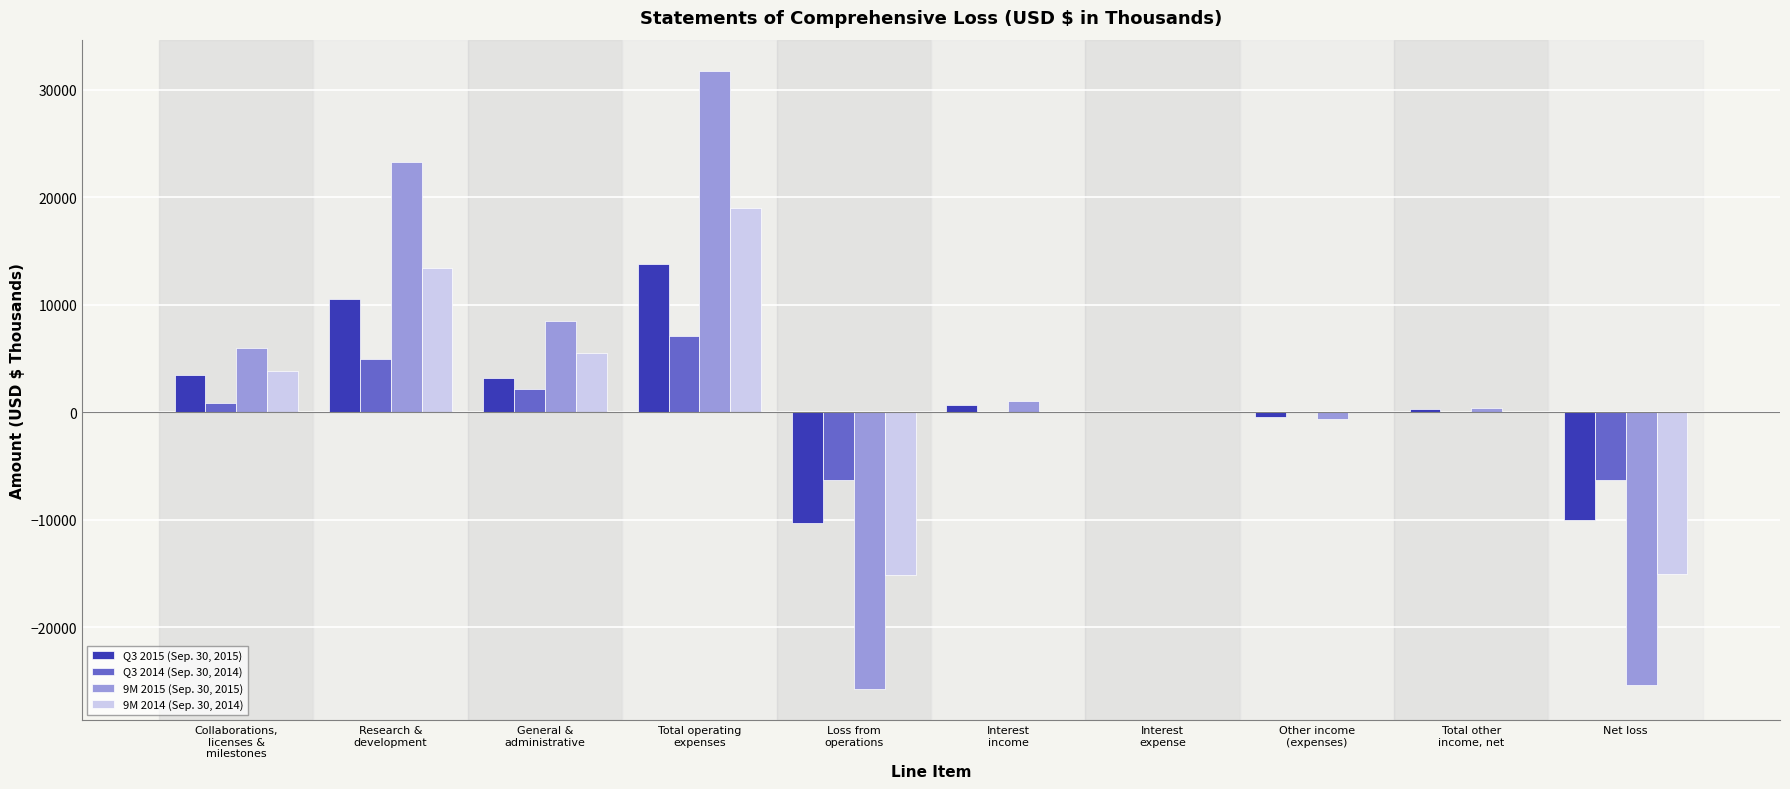

True or false: Q3 2014 (Sep. 30, 2014) has a value of -2863 at Loss from
operations.

False